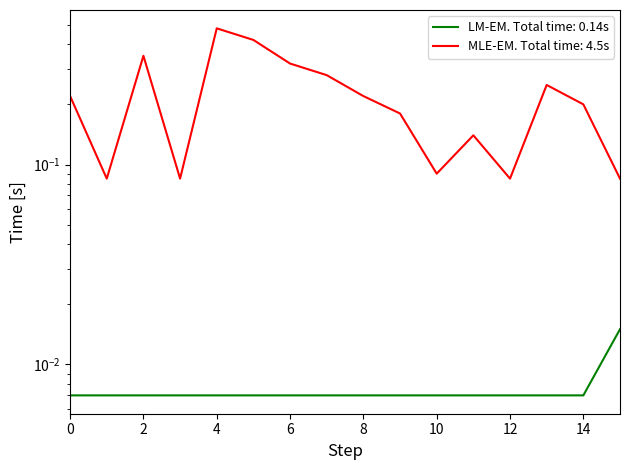

Is this an area chart (filled region under the line)?

No